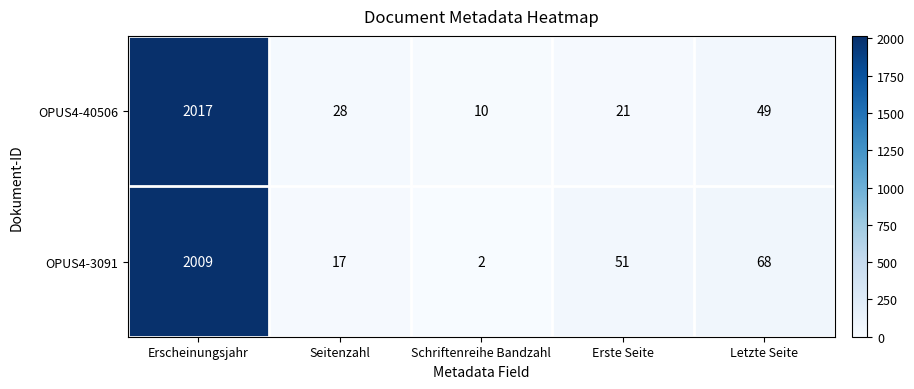

What is the difference between the second highest and minimum values in the OPUS4-40506 series?

39